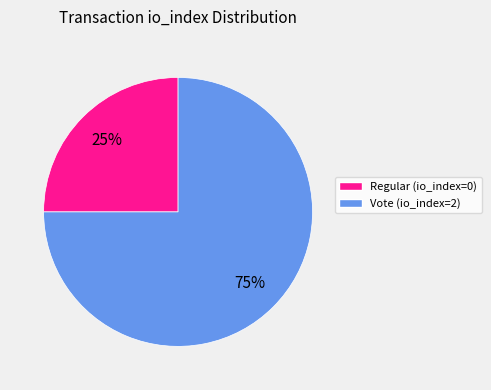

How many segments does this pie chart have?

2